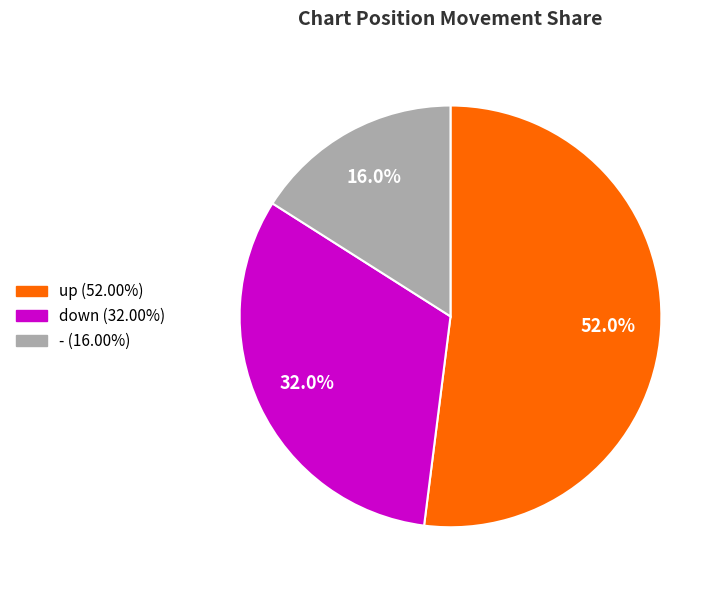

Between up and -, which is larger?

up